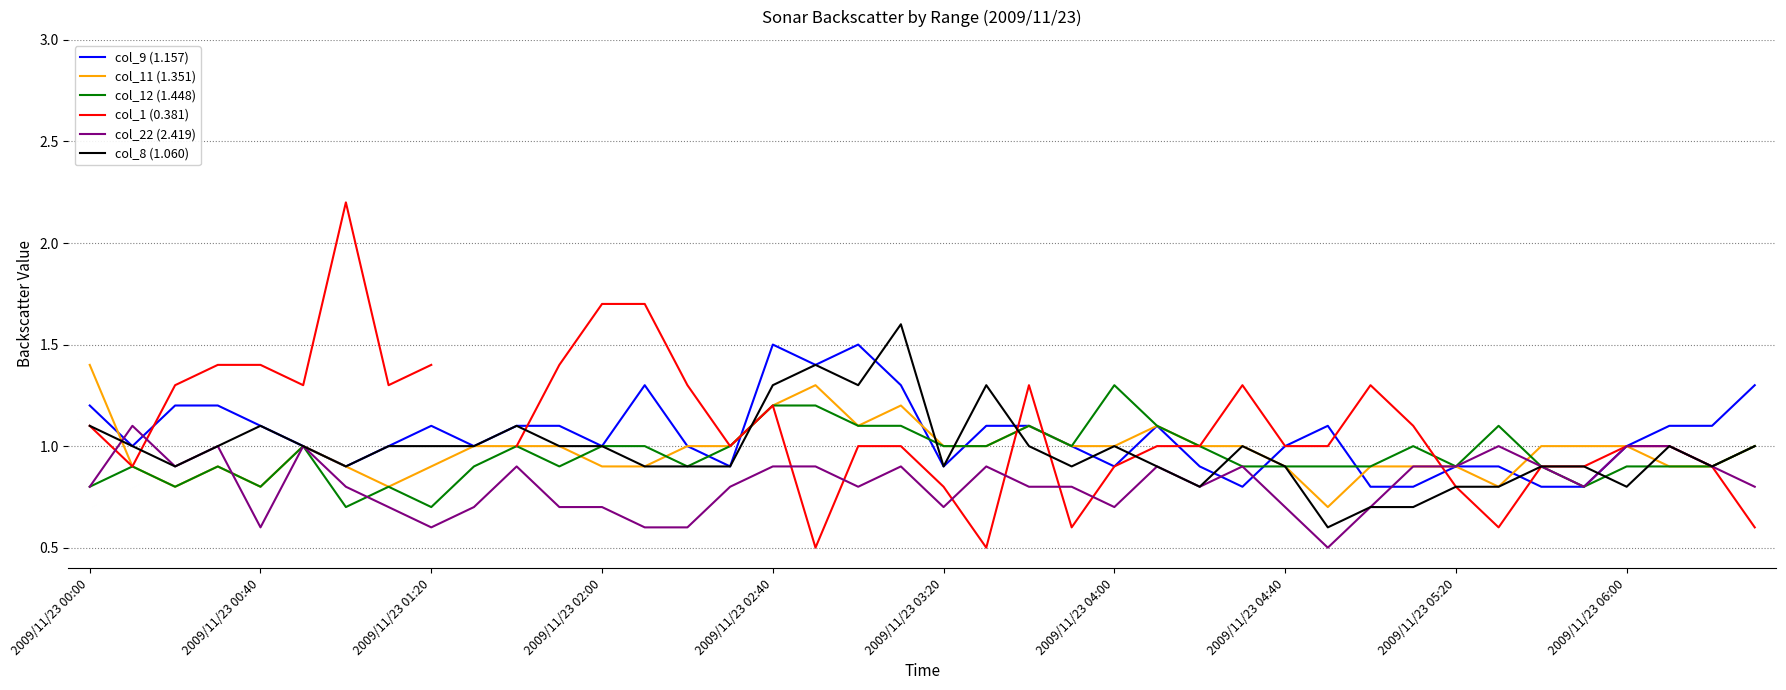

What is the maximum value for col_9 (1.157)?

1.5